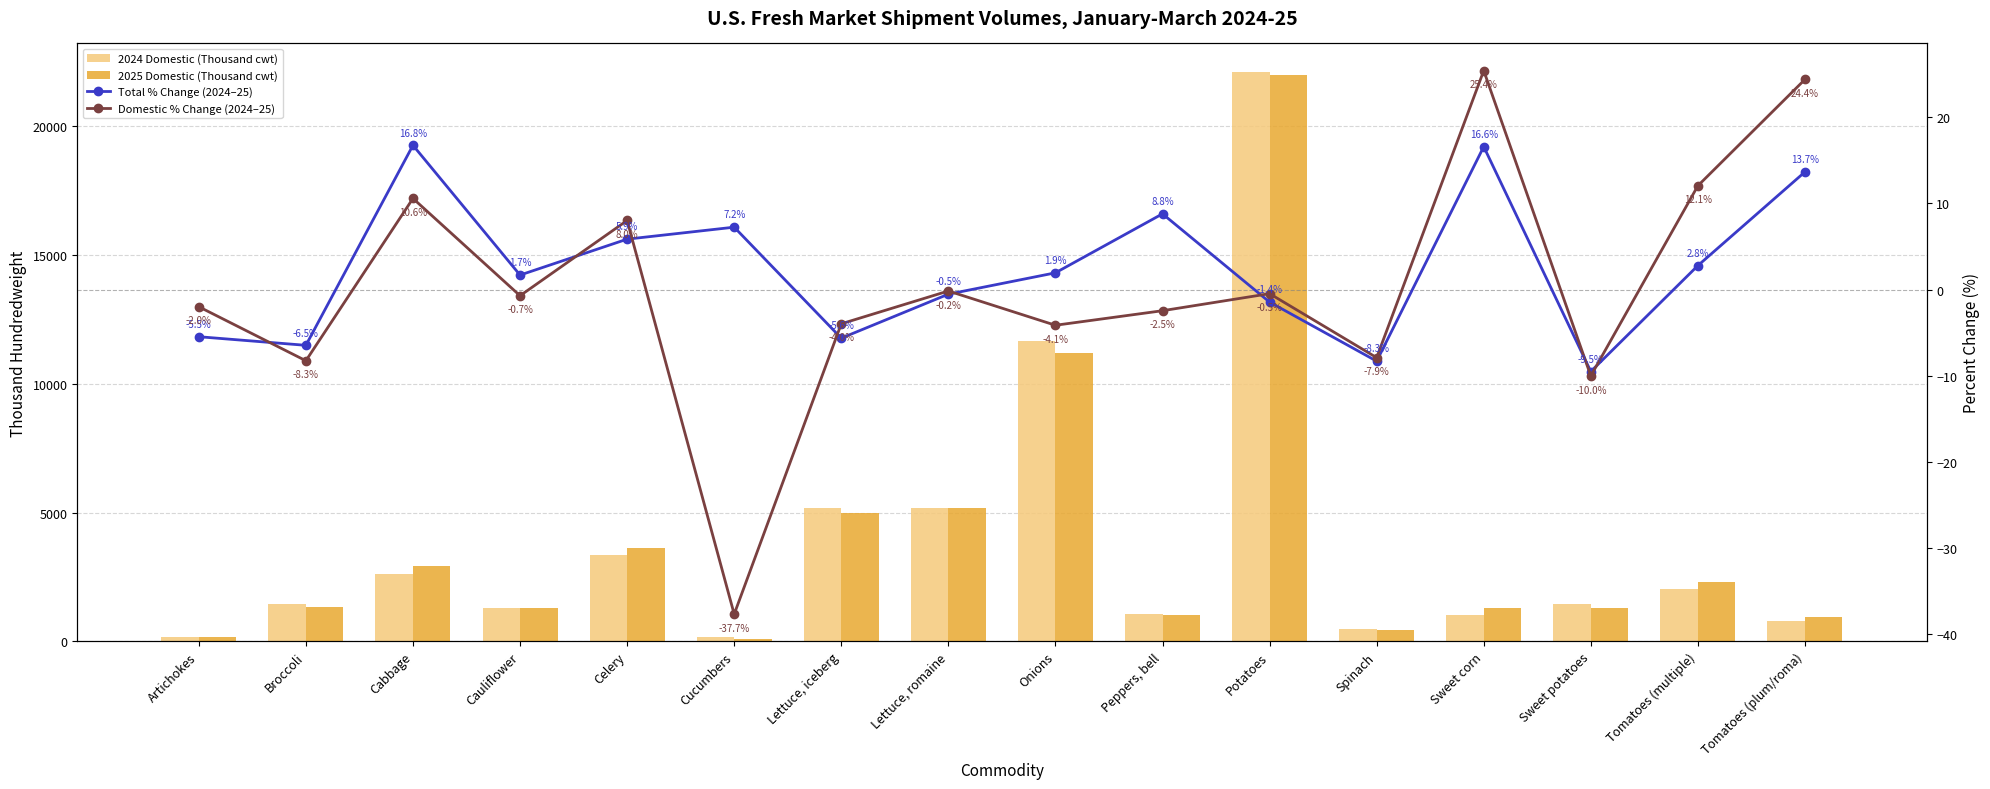

List the series in order of their peak value, lowest first.

Total % Change, Domestic % Change, 2025 Domestic, 2024 Domestic